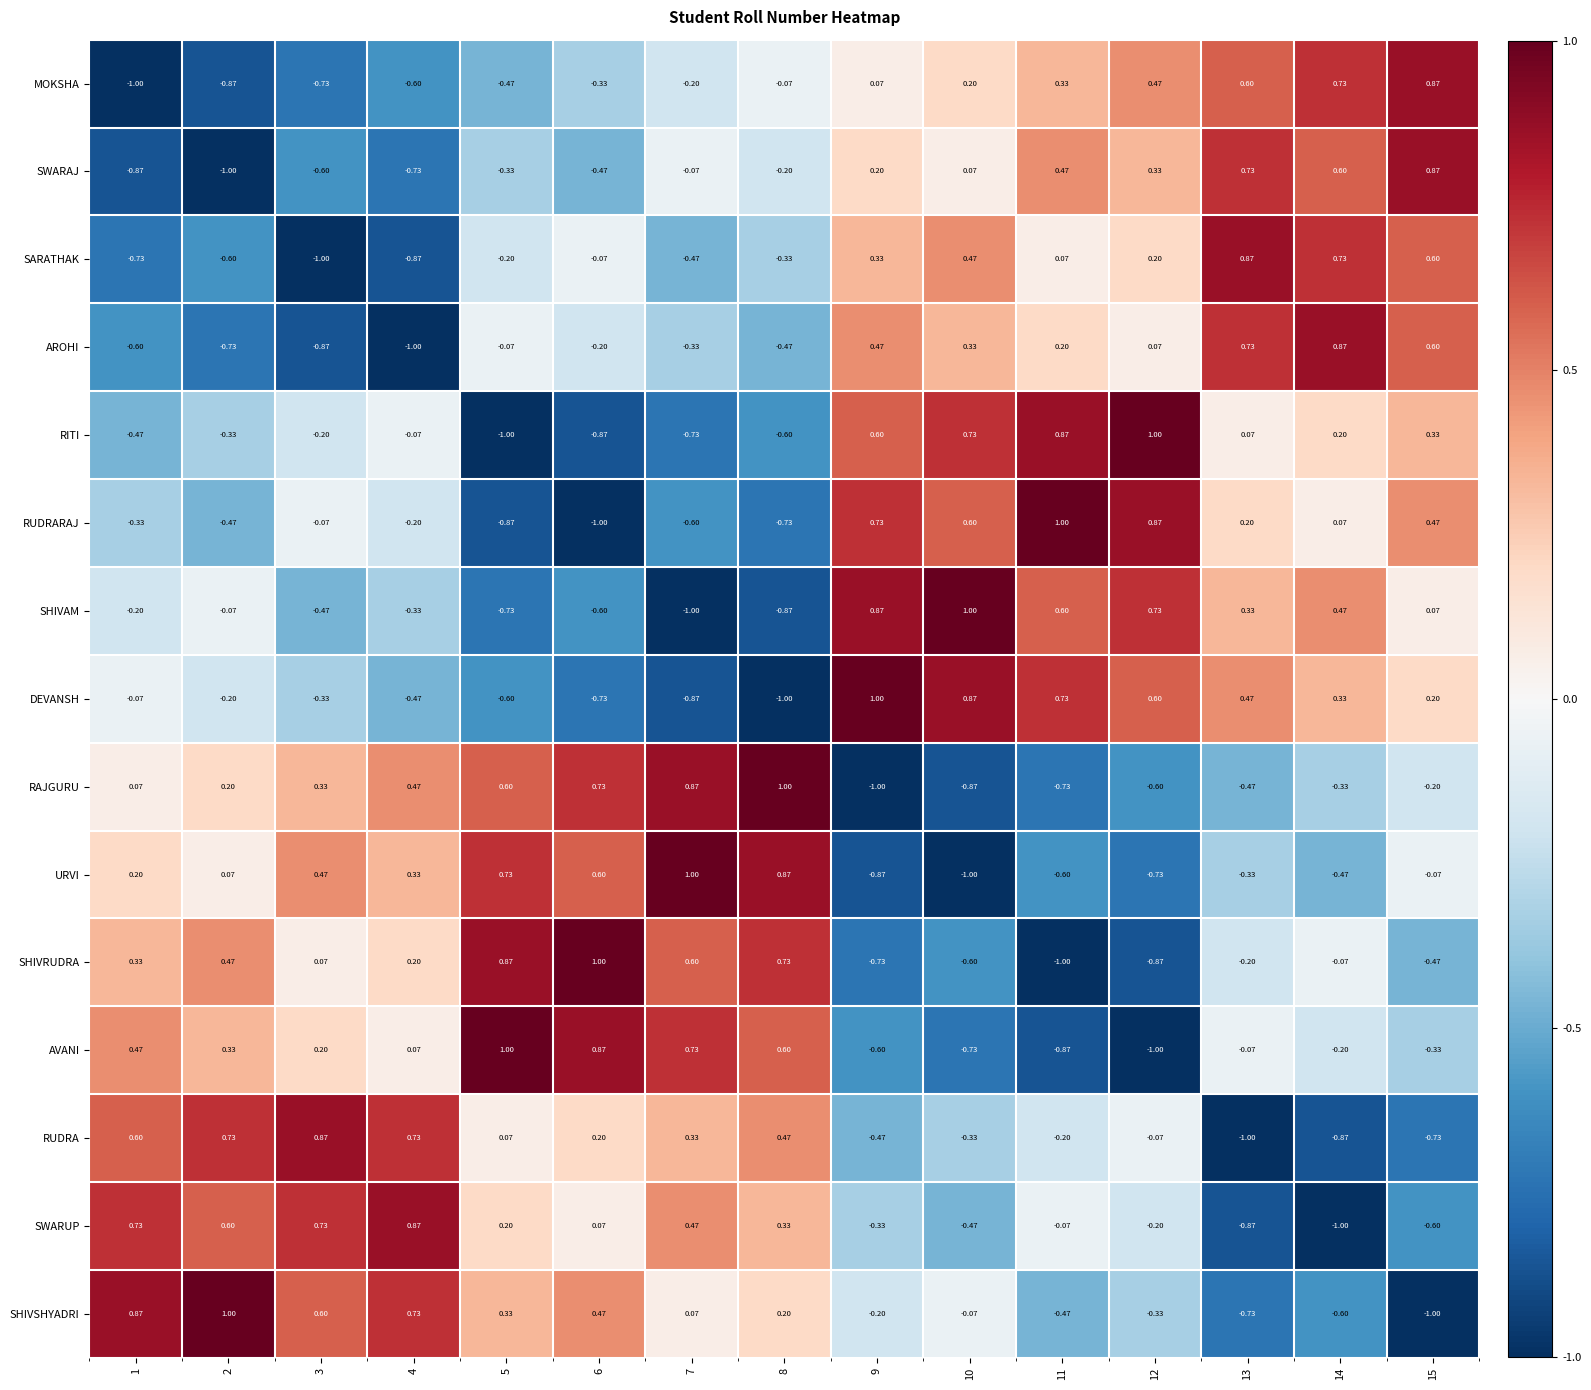

Which series has the largest total across all categories?

SHIVSHYADRI